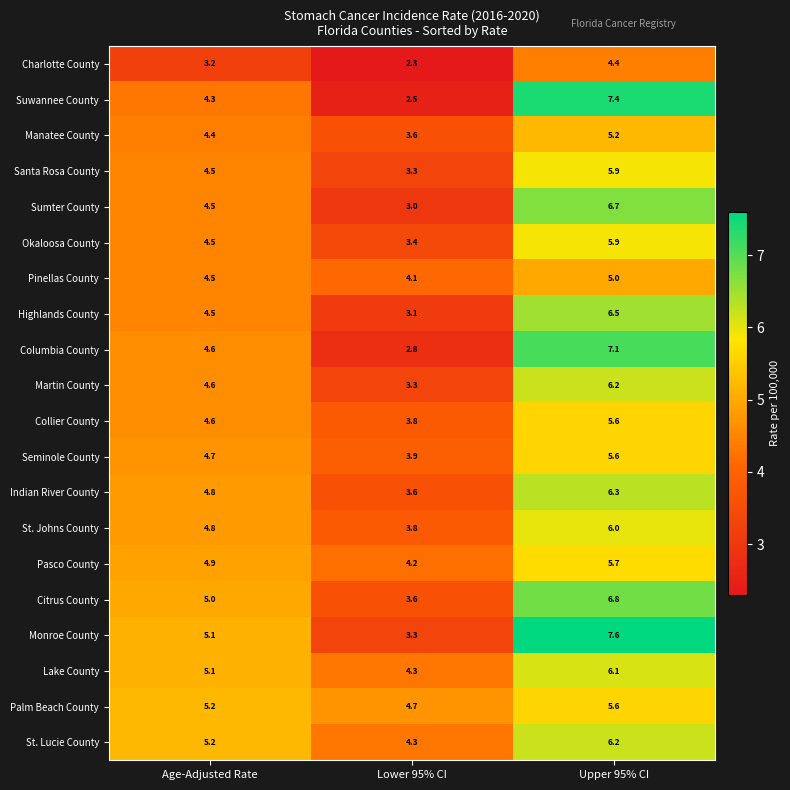

At which label does Indian River County first exceed 4?

Age-Adjusted Rate